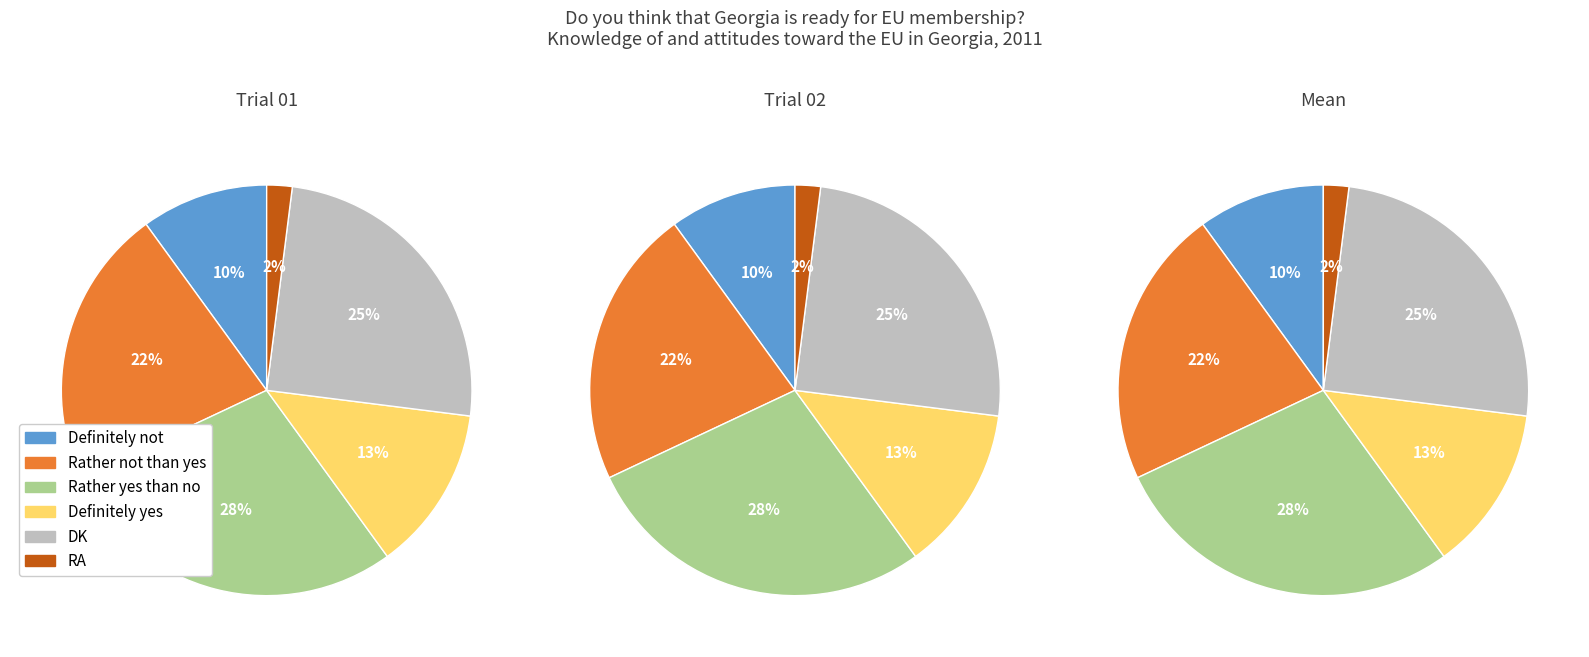

Does DK account for over 50% of the chart?

No